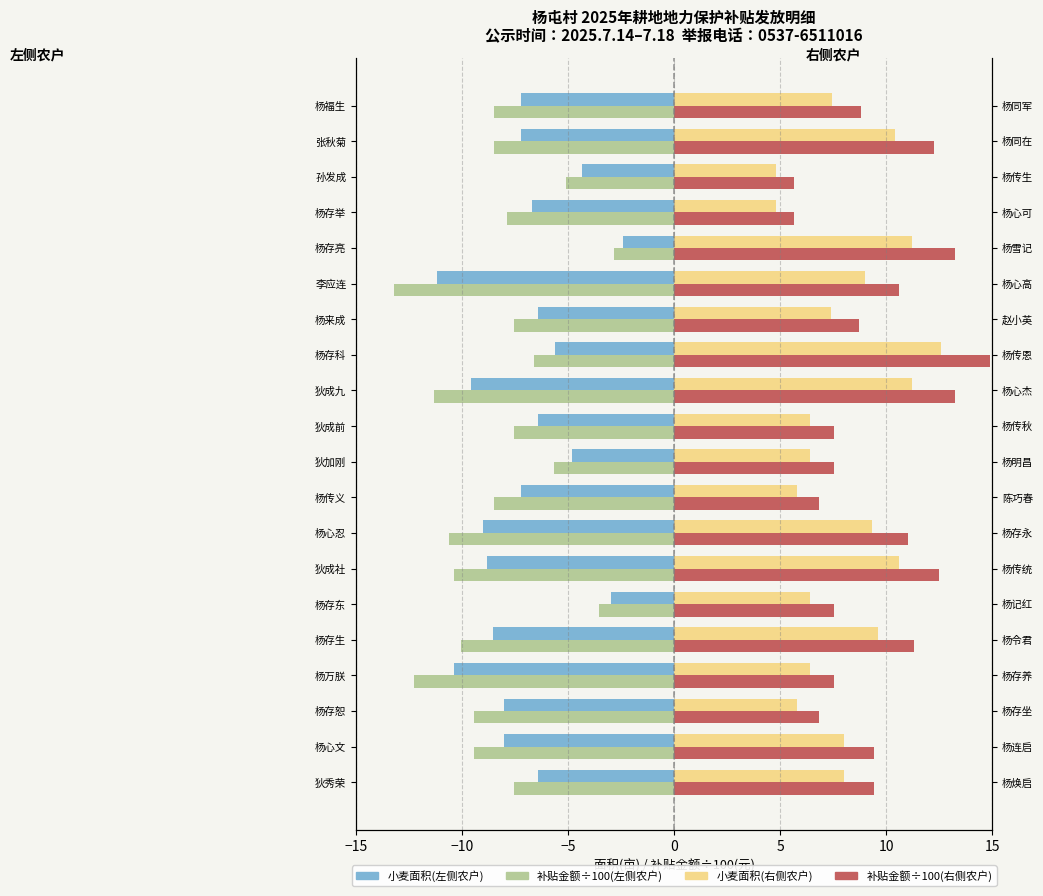

Which series has the largest total across all categories?

补贴金额×0.01(右)